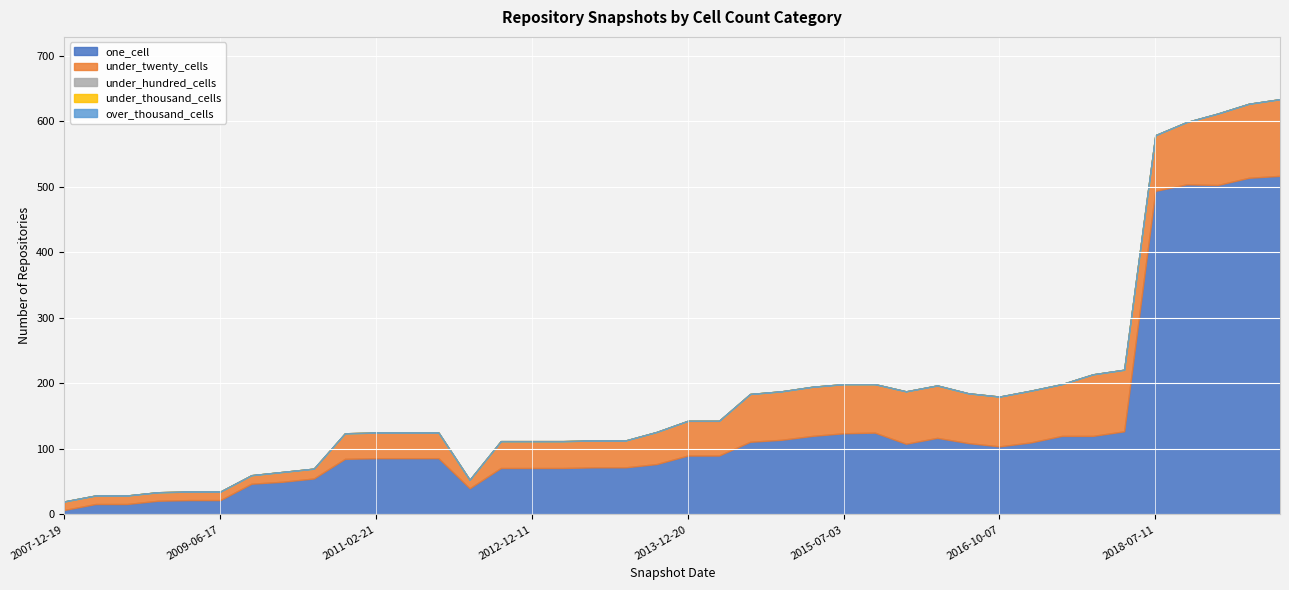

Which series has the widest spread of values?

one_cell